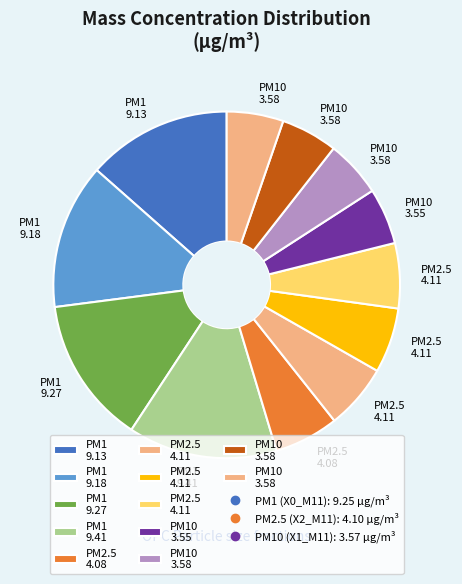

Count the number of slices in the pie.

12